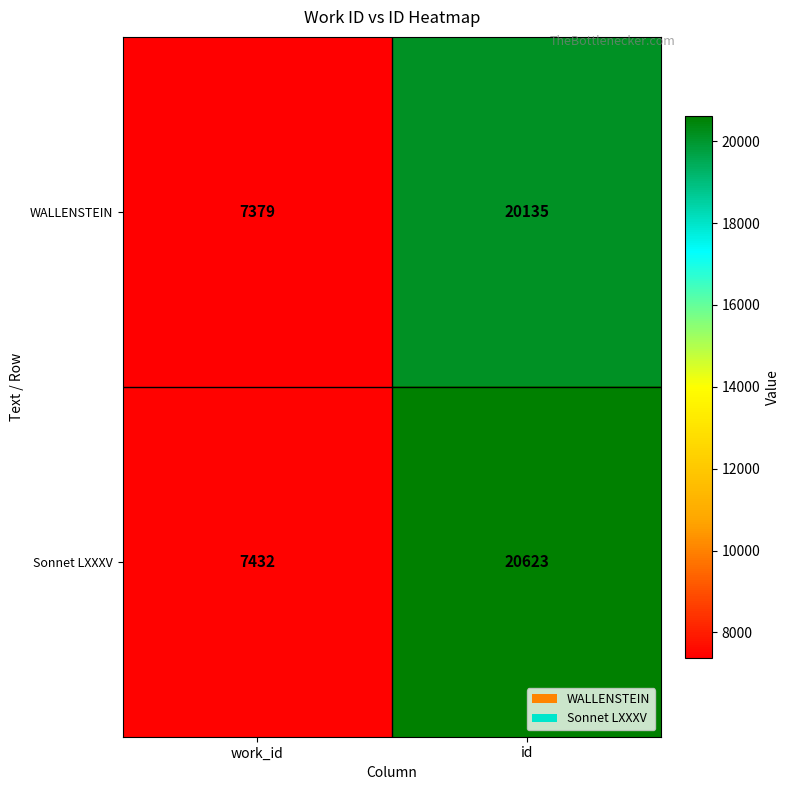

Which series has the largest total across all categories?

Sonnet LXXXV